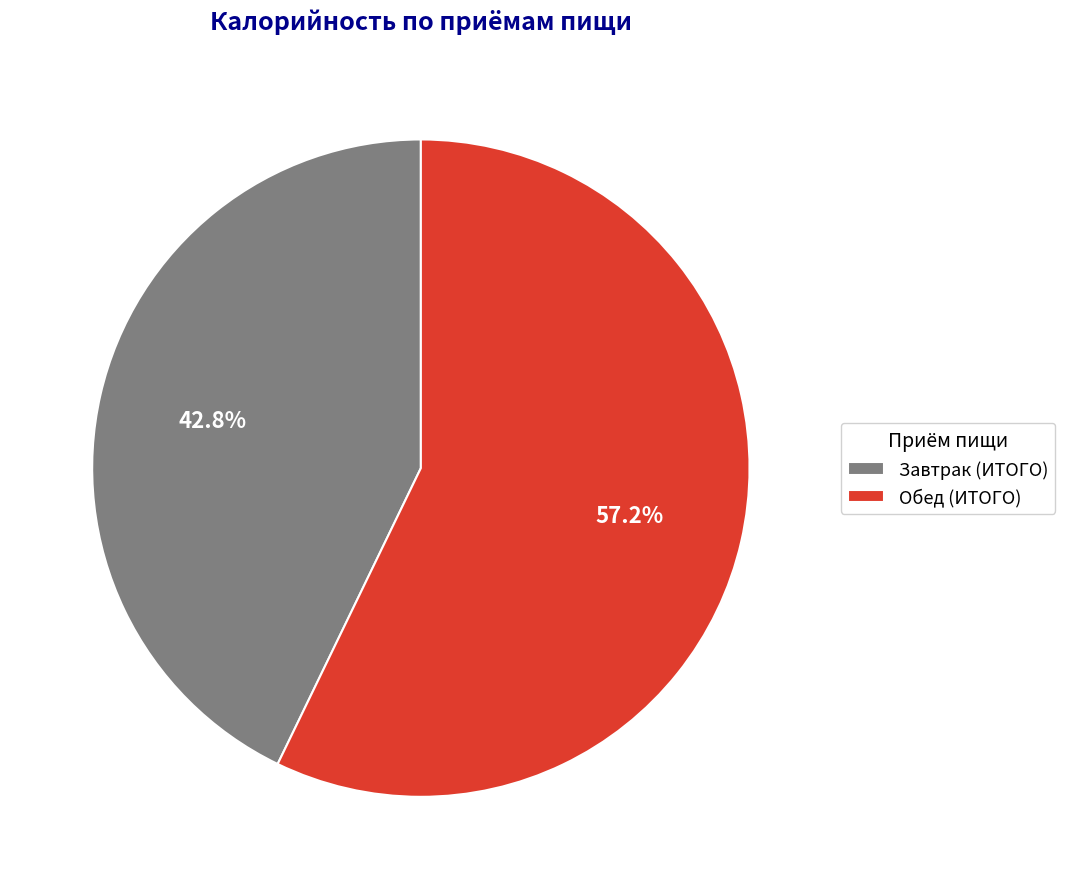

True or false: Обед (ИТОГО) accounts for 66% of the total.

False